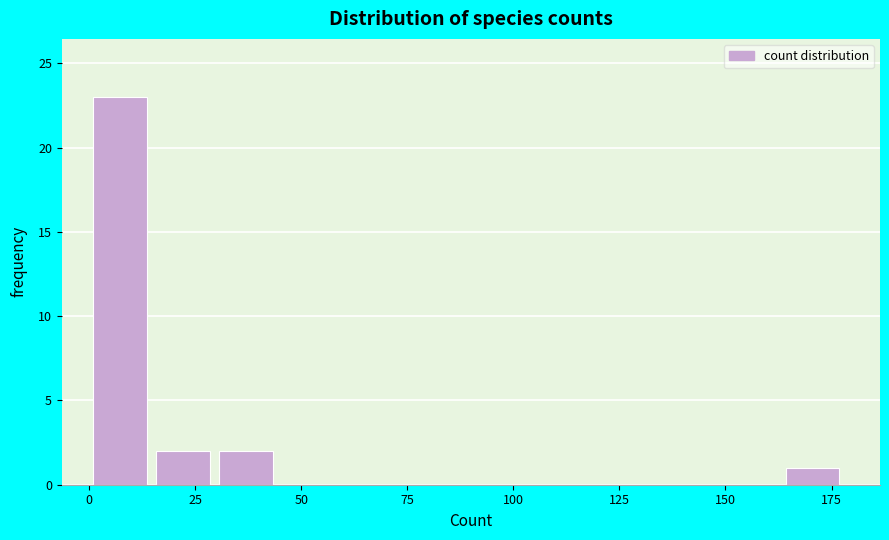

Read against the x-axis, roughly where is the centre of the tallest bar?

5